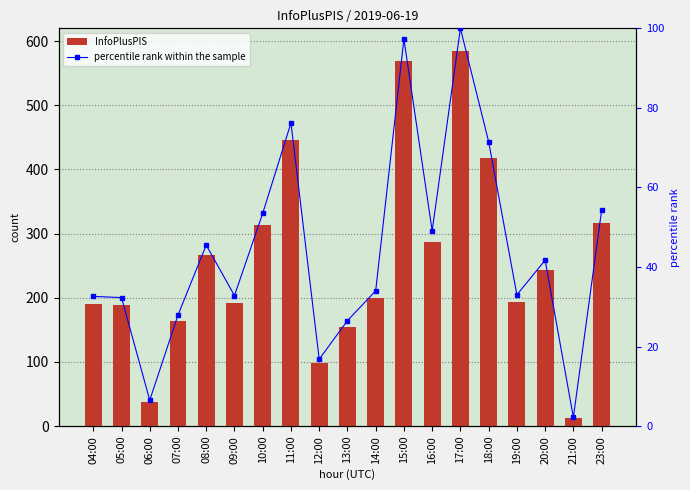

List the series in order of their overall mean, highest first.

InfoPlusPIS, percentile rank within the sample